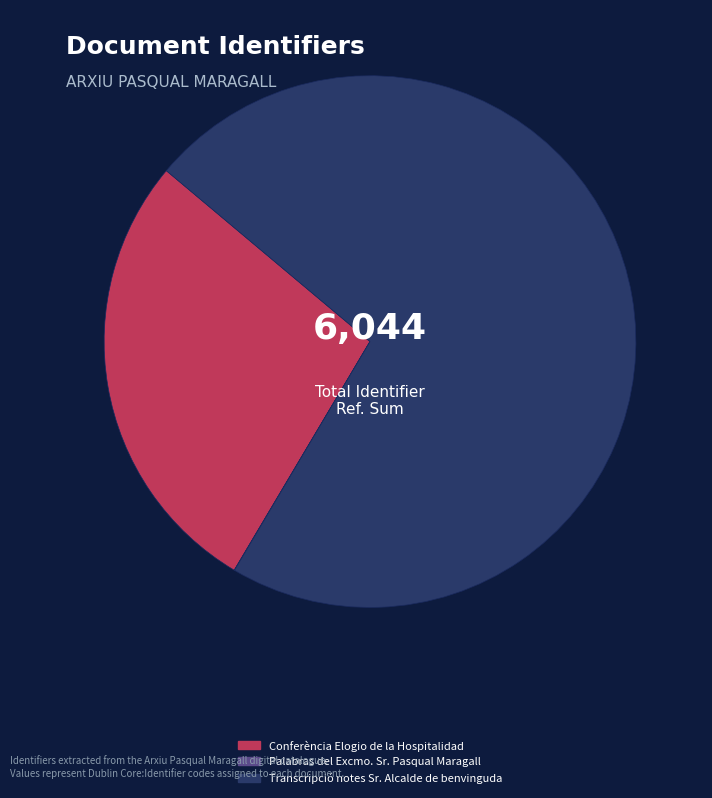

Which category has the biggest portion of the pie?

Transcripció notes Sr. Alcalde de benvinguda